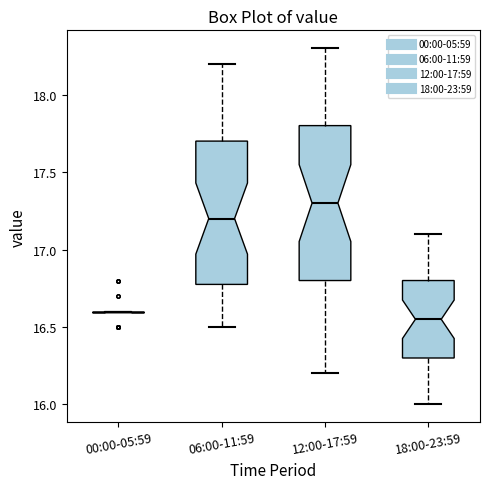

Which box is the tallest, from its lower edge to its upper edge?

12:00-17:59